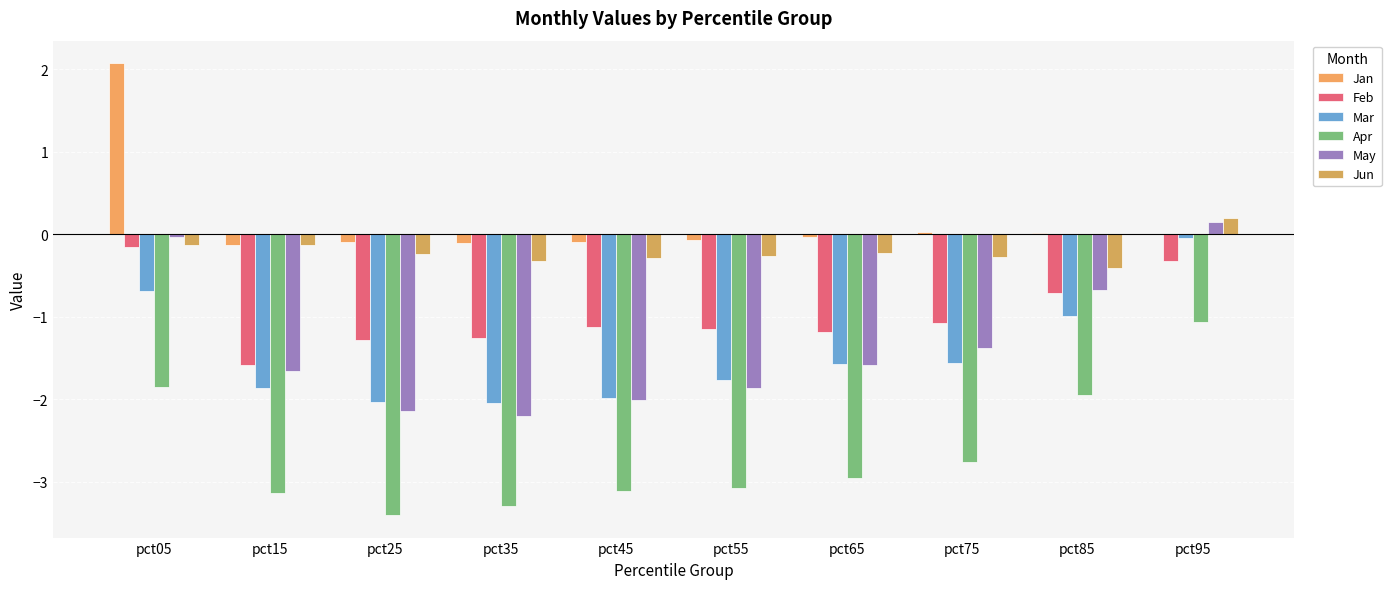

What is the highest value of the Jan series?

2.1